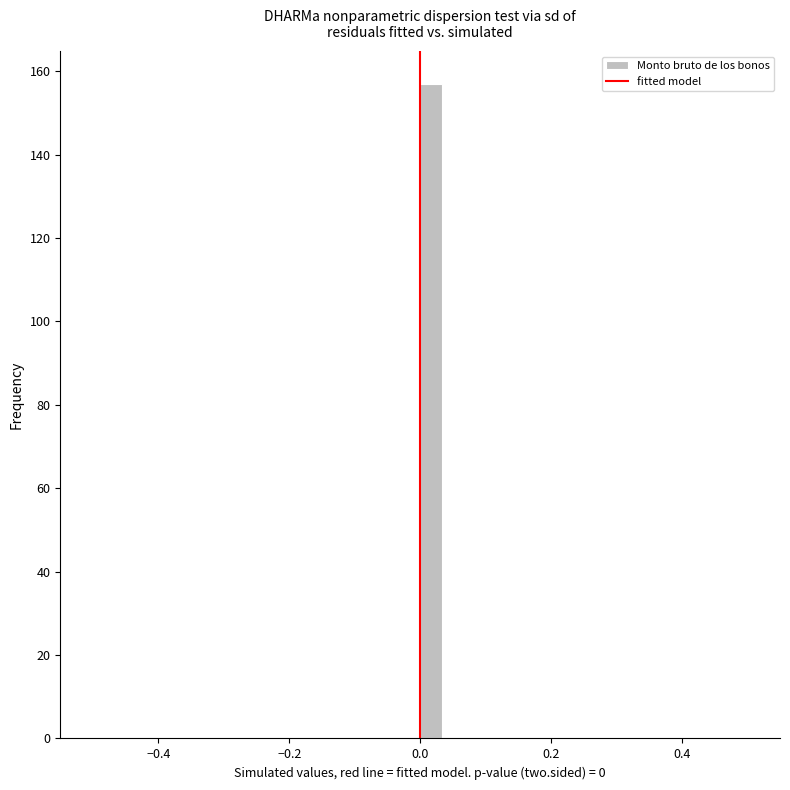

Read against the x-axis, roughly where is the centre of the tallest bar?

0.02